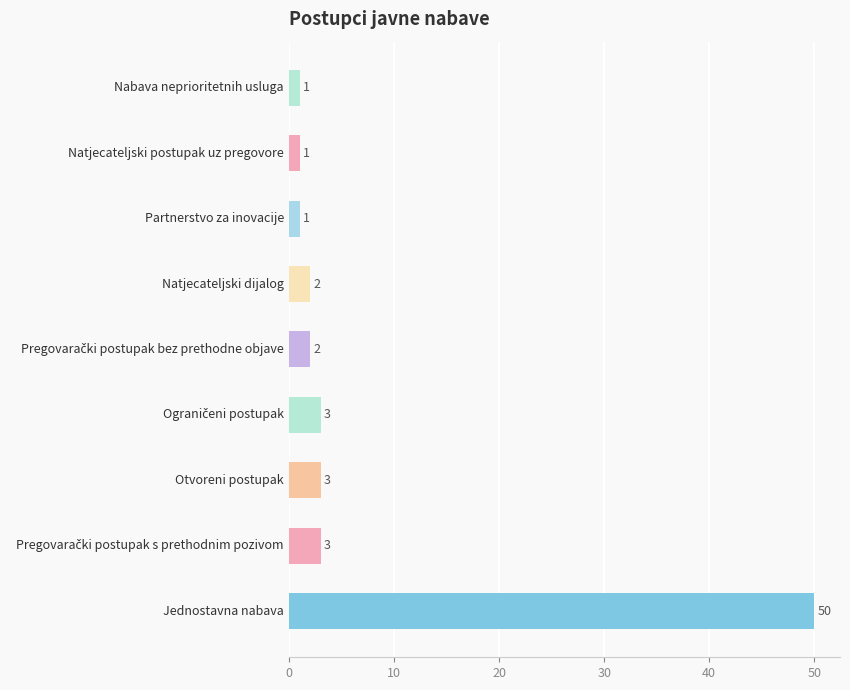

What is the maximum value shown in the chart?

50